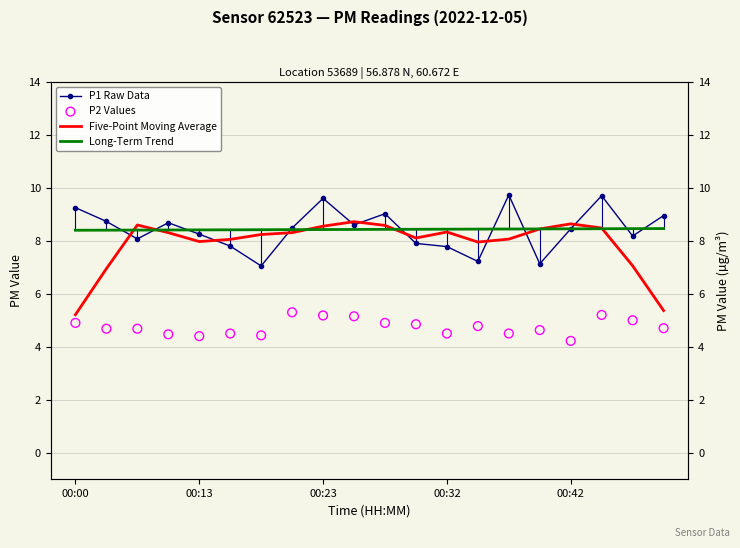

Is the value of Five-Point Moving Average at 18 greater than the value of Long-Term Trend at 18?

No